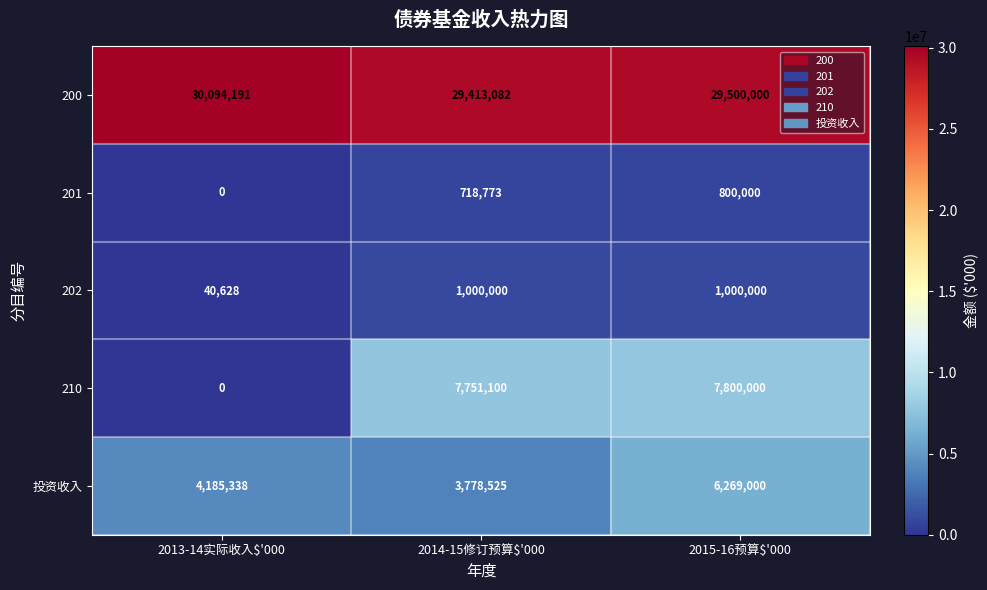

Which series has the largest total across all categories?

200